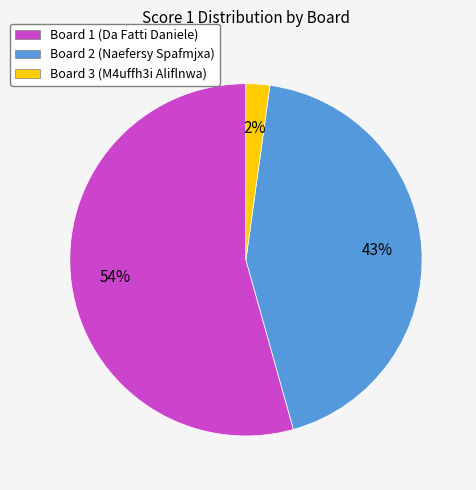

To the nearest percent, what portion does Board 2 (Naefersy Spafmjxa) represent?

43%